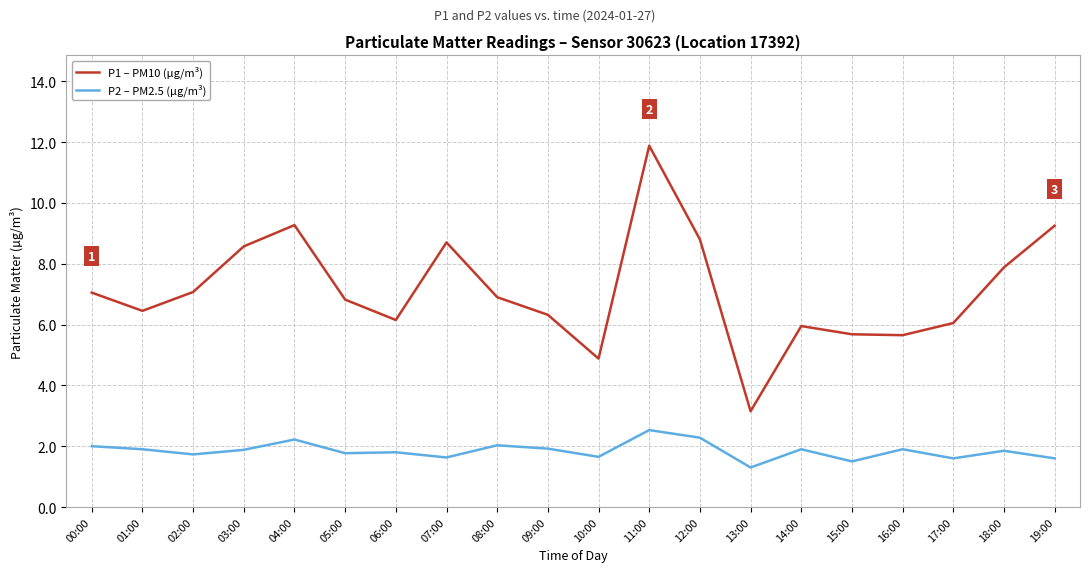

What position from the left is 03:00?

4